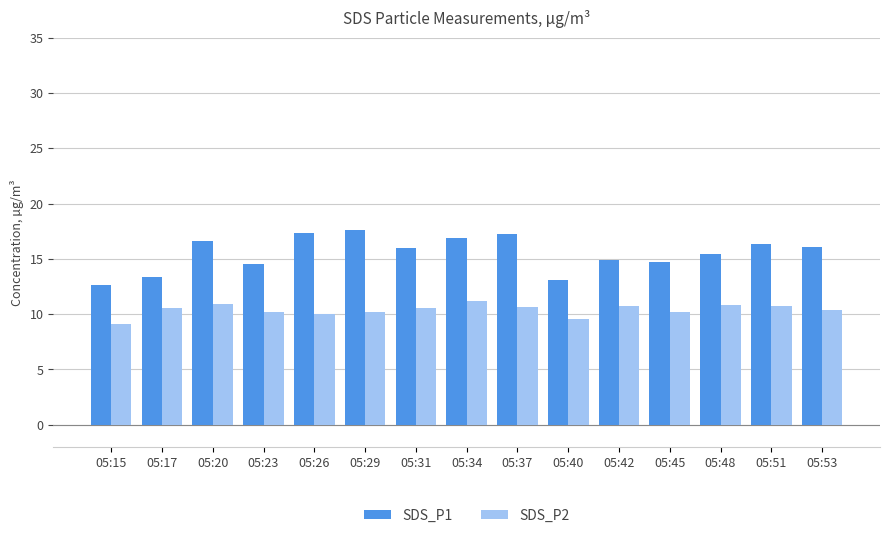

What is the spread (max minus min) of values at 05:48?

4.6